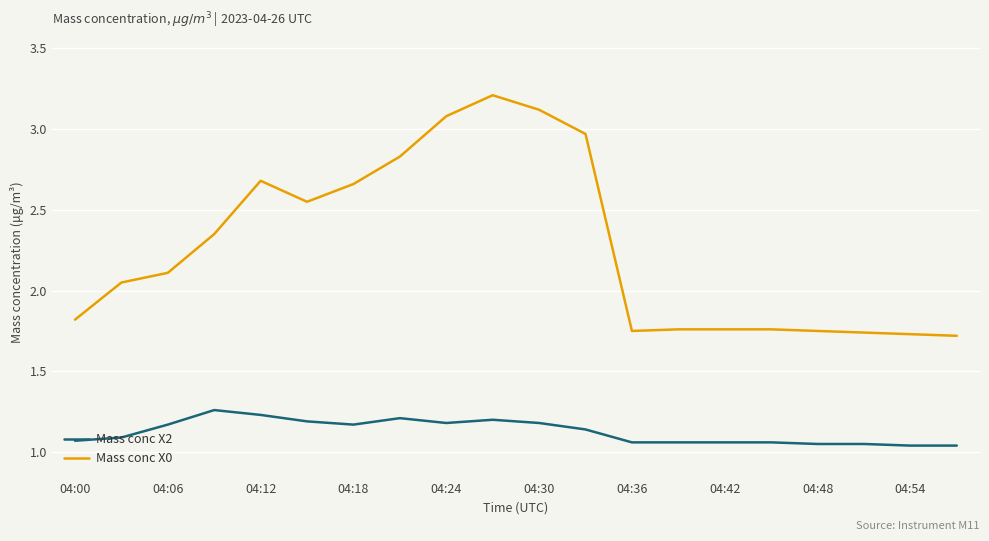

True or false: Mass conc X0 and Mass conc X2 intersect in this chart.

False